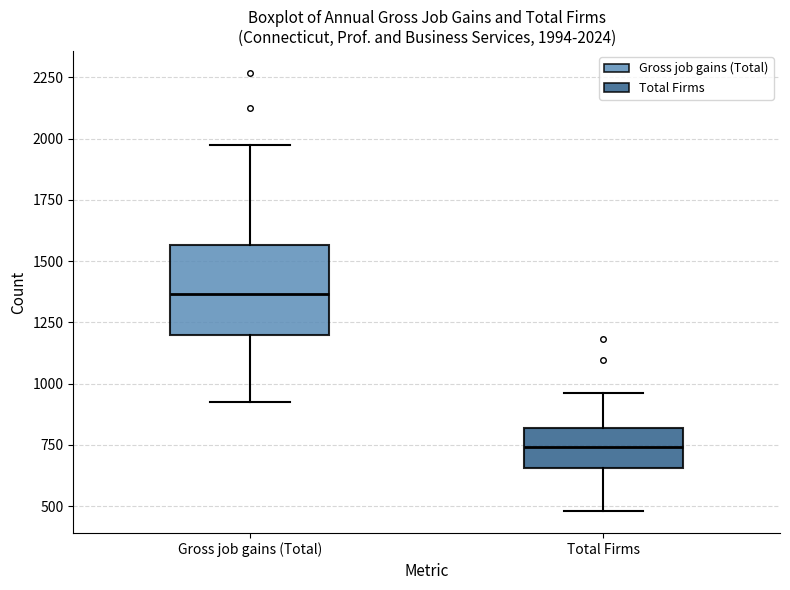

Which box has the highest median line?

Gross job gains (Total)